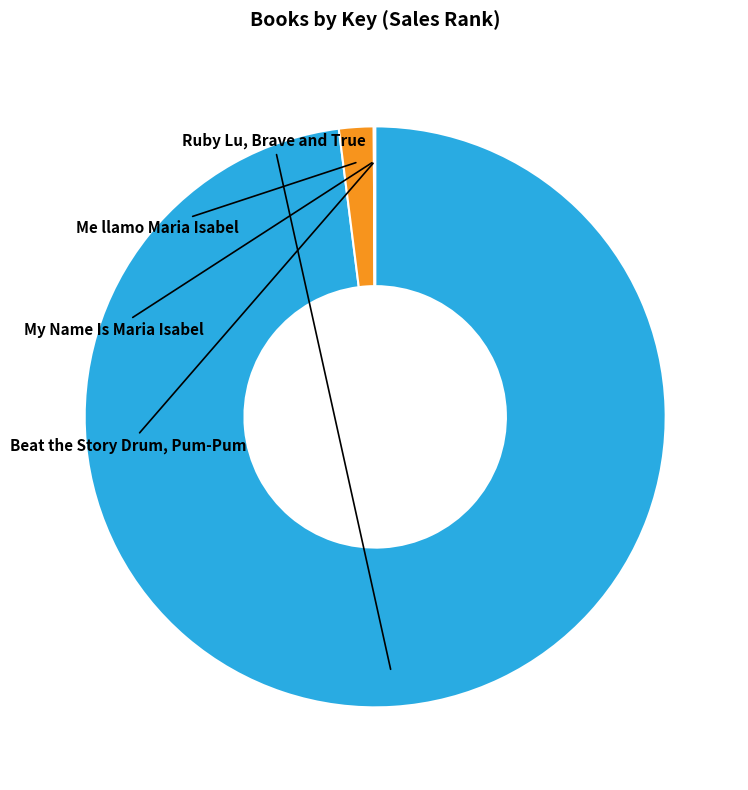

Is there any slice that represents more than half of the pie?

Yes